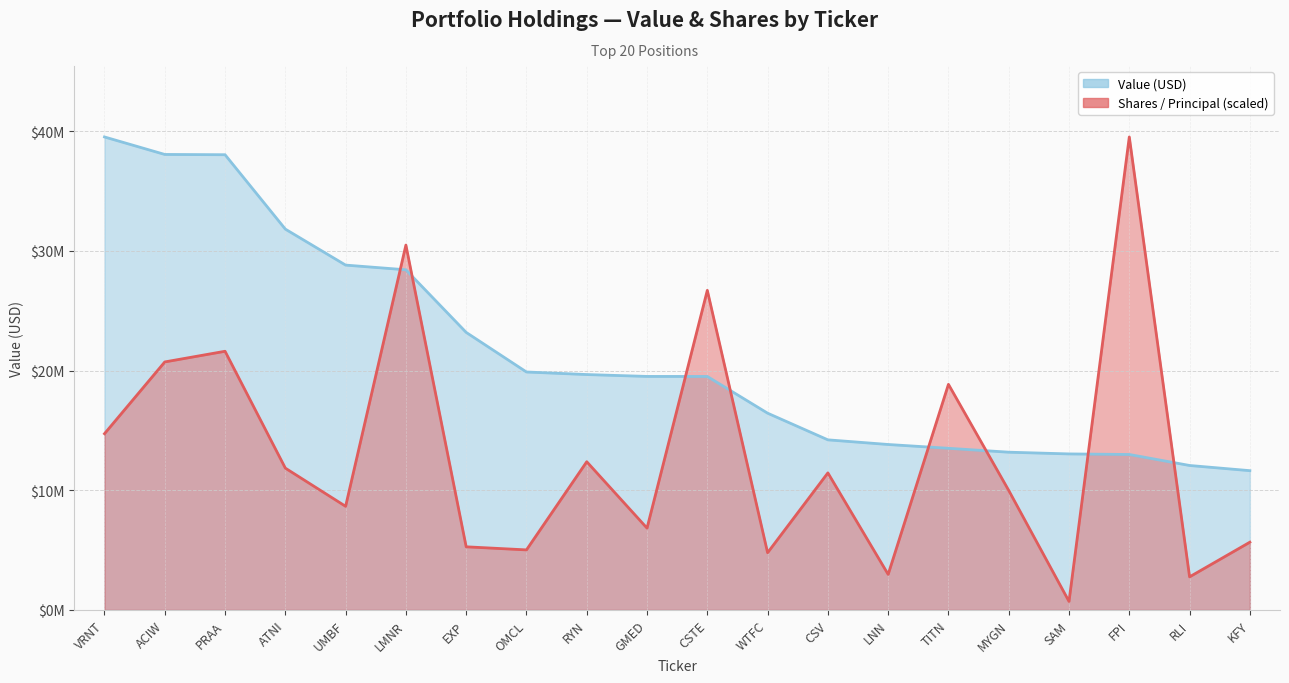

How many values in the Value (USD) series are below 19513000?

10